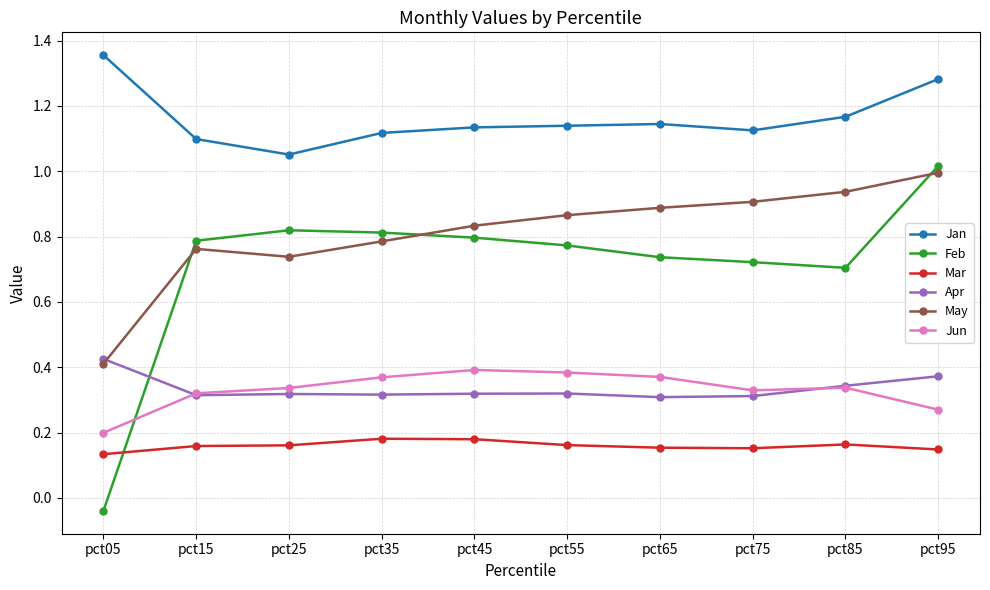

Which category has the highest value across all series?

pct05